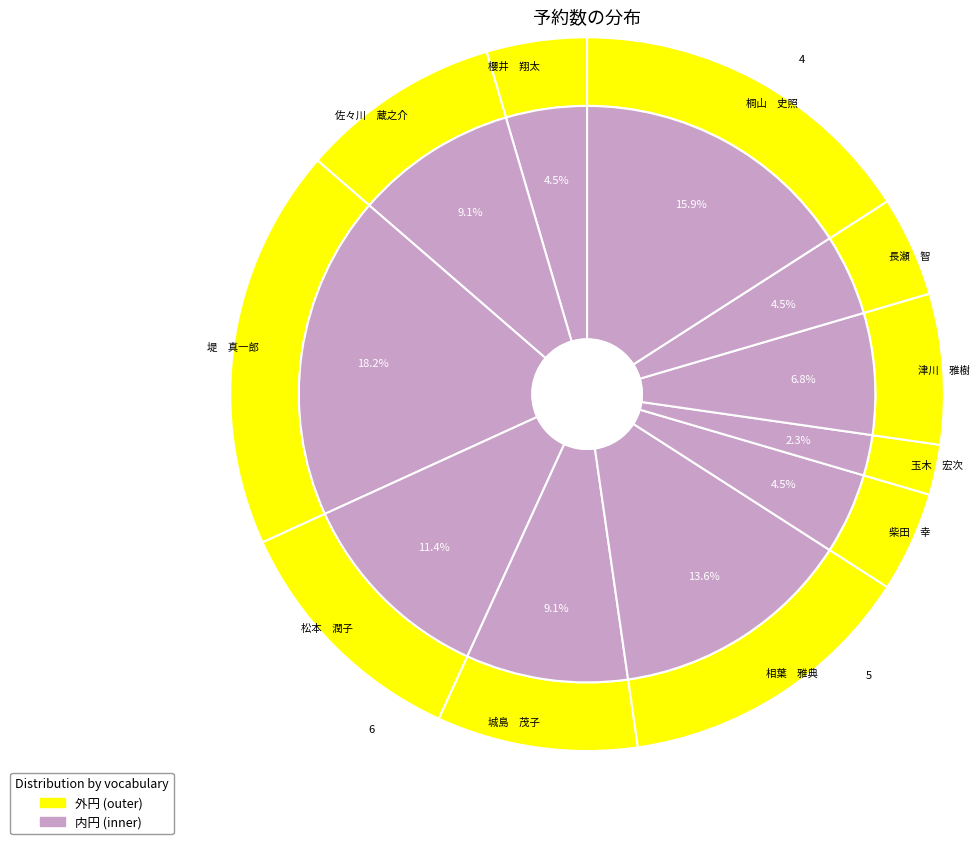

Rank the categories by value from highest to lowest.

堤　真一郎, 桐山　史照, 相葉　雅典, 松本　潤子, 佐々川　蔵之介, 城島　茂子, 津川　雅樹, 櫻井　翔太, 柴田　幸, 長瀬　智, 玉木　宏次